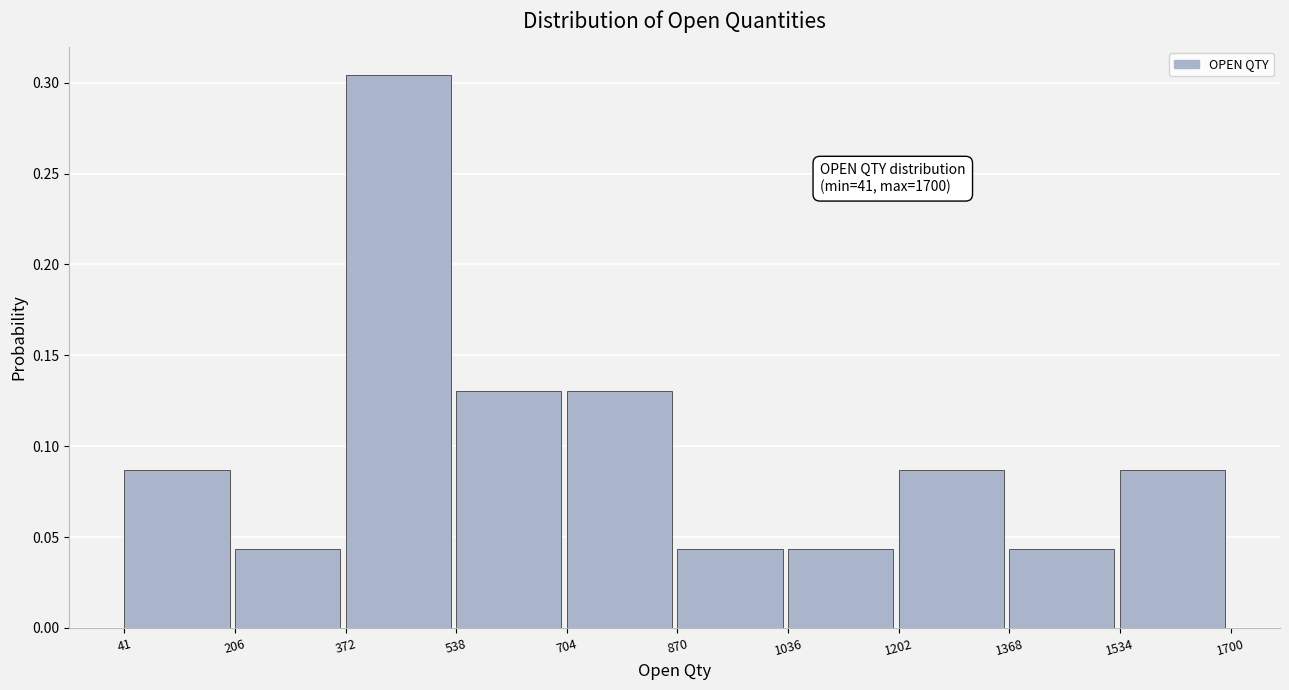

Over which range of the x-axis is the bar tallest?

372 to 538